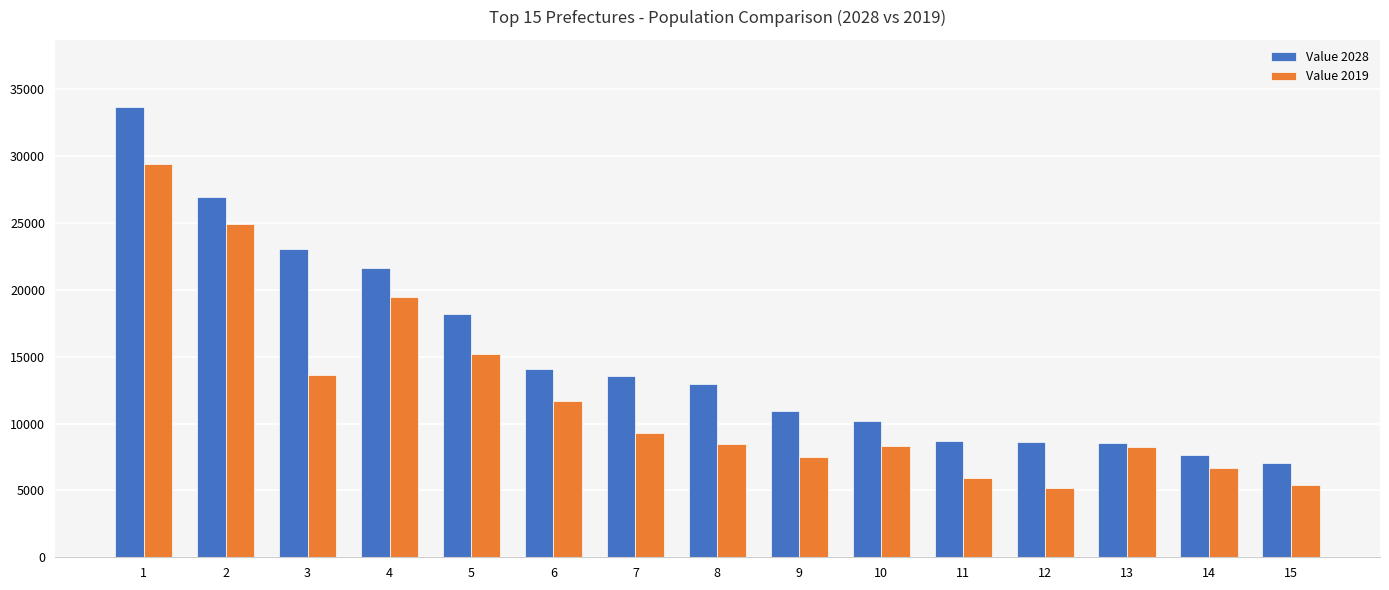

What is the average value of the Value 2019 series?

11961